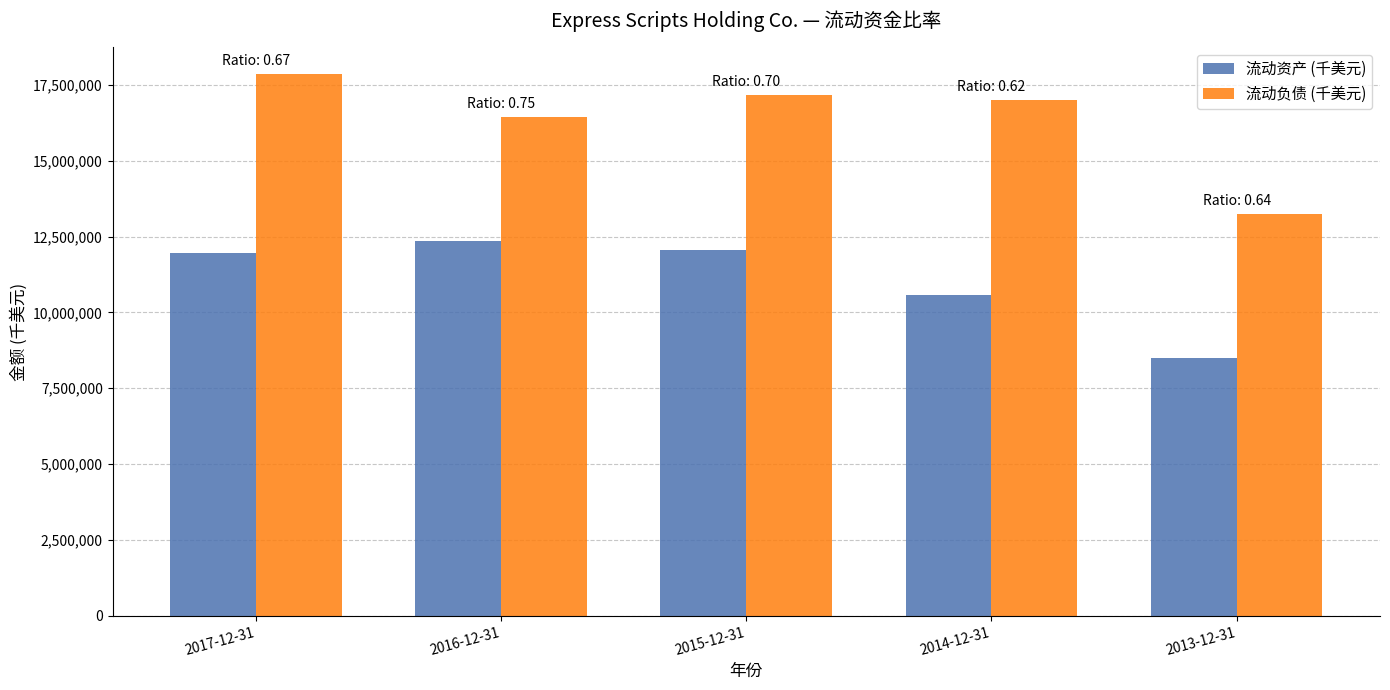

Rank the series at 2017-12-31 from highest to lowest value.

流动负债 (千美元), 流动资产 (千美元)